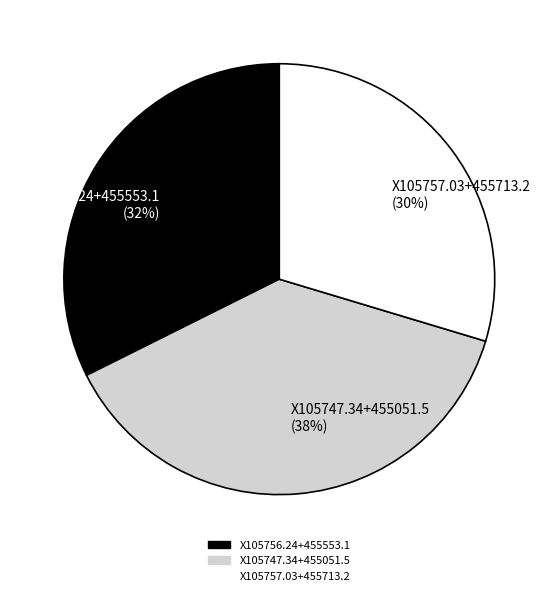

Does any single category account for the majority?

No